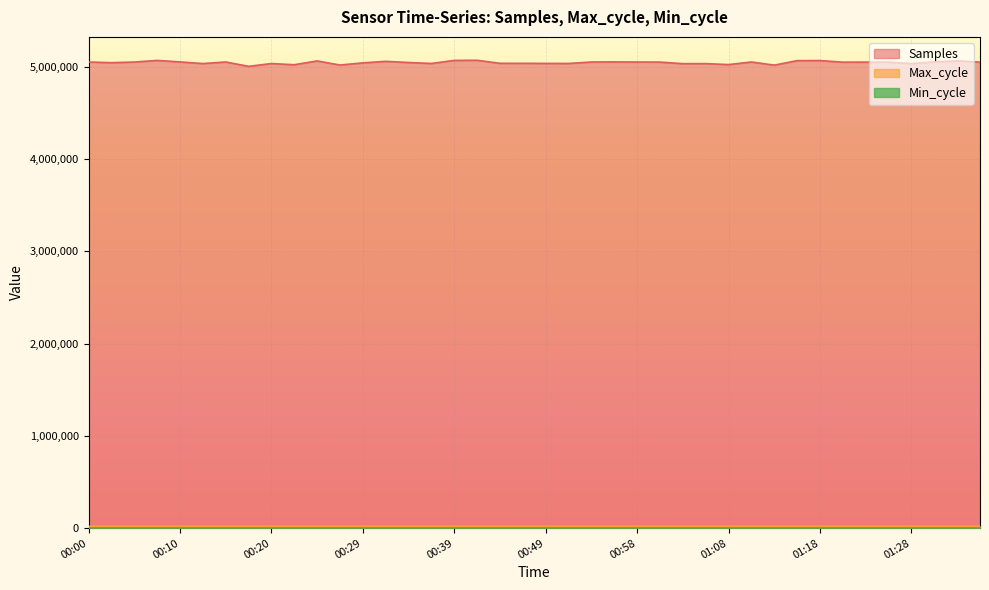

Which series has the largest total across all categories?

Samples